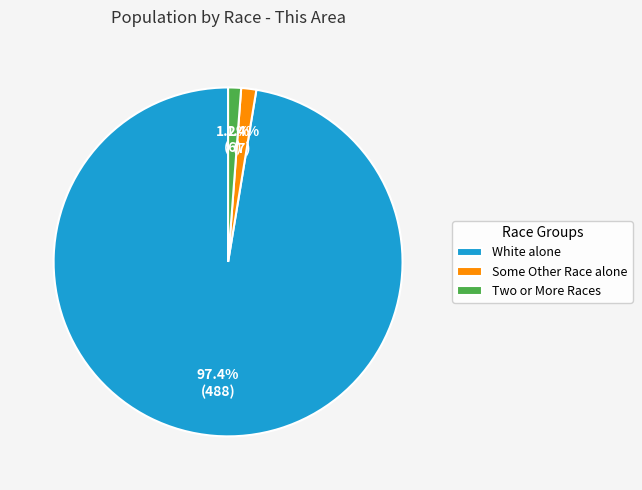

Which slice represents more than half of the pie?

White alone